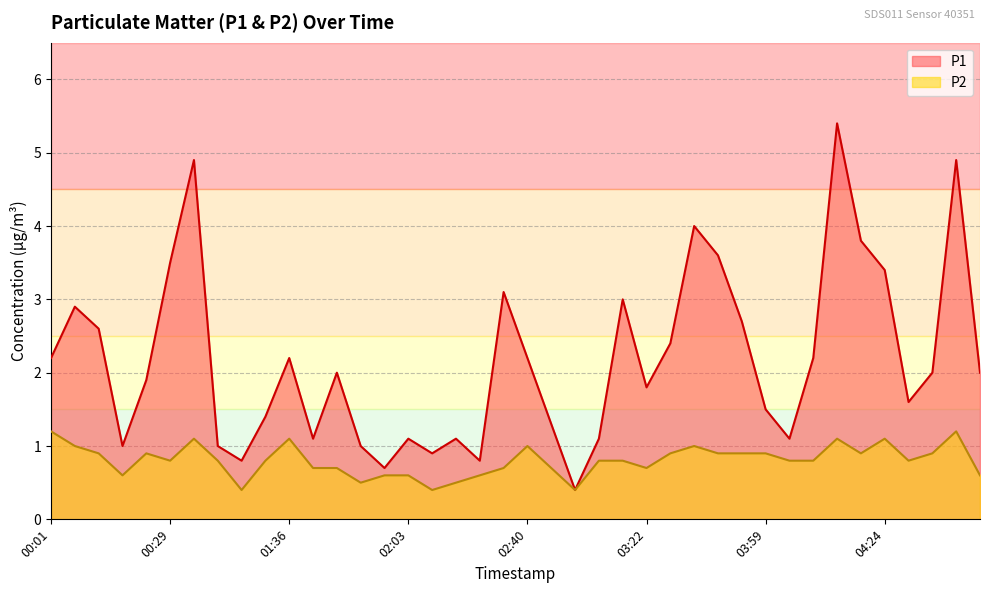

What is the value of the P1 point at the 30th from the left?

2.7